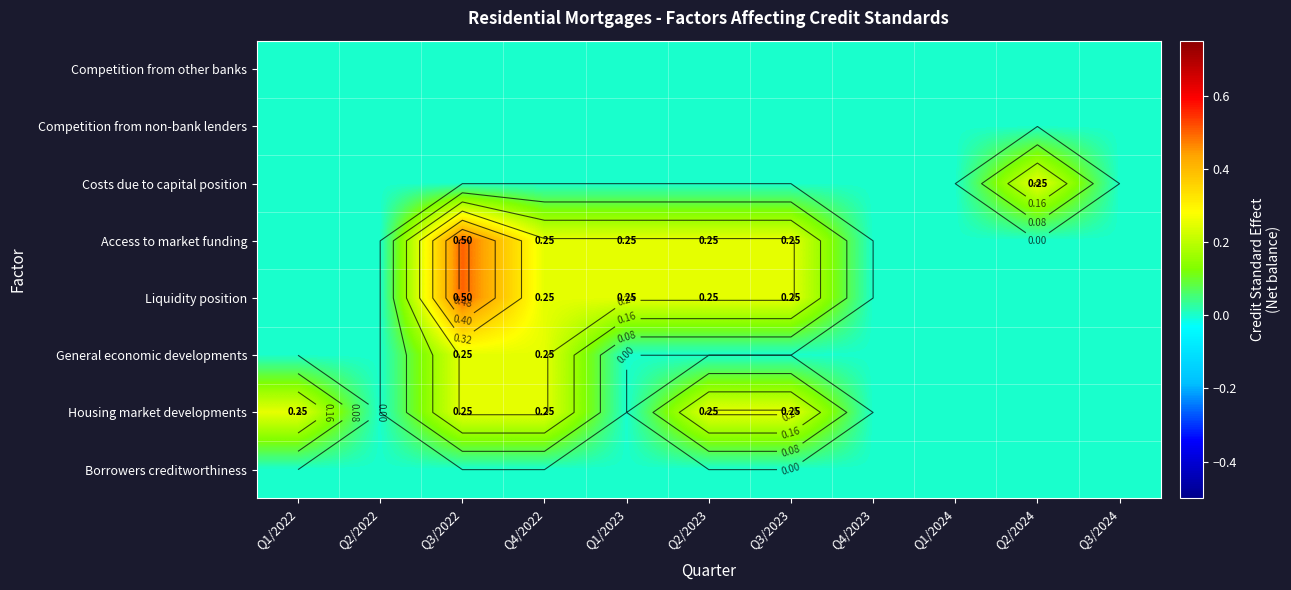

The Competition from non-bank lenders series shows 0.0 at Q3/2023. True or false?

True